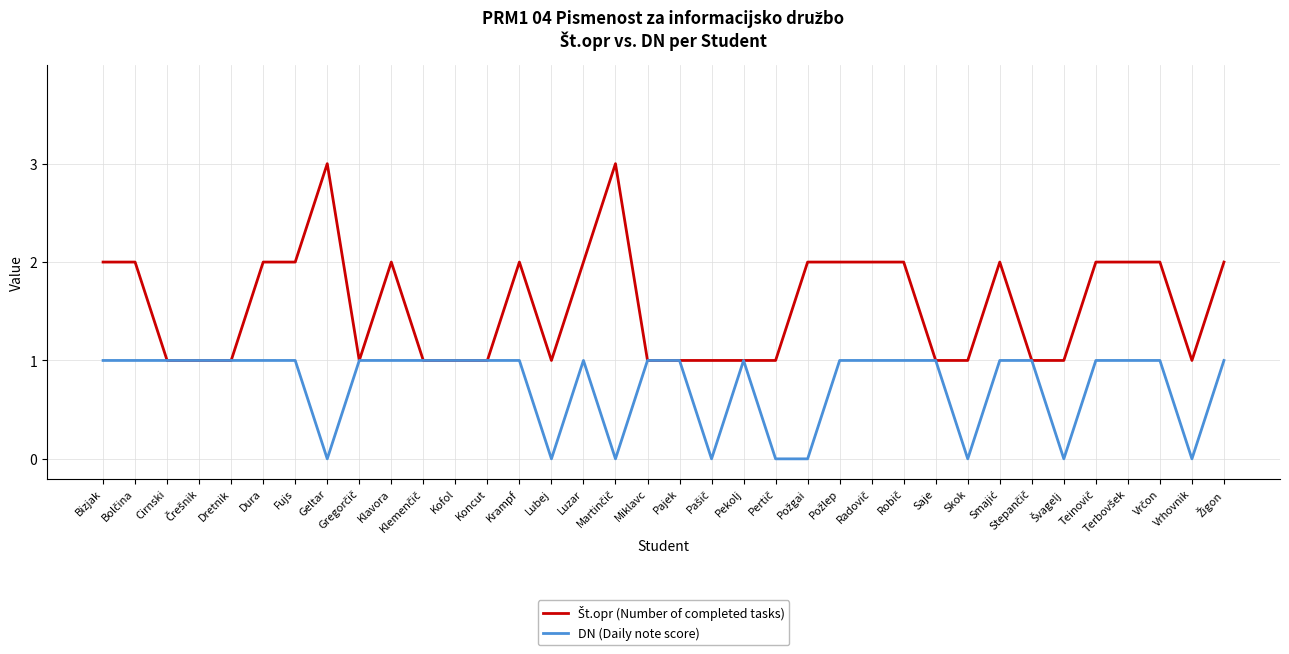

What position from the right is Pekolj?

16